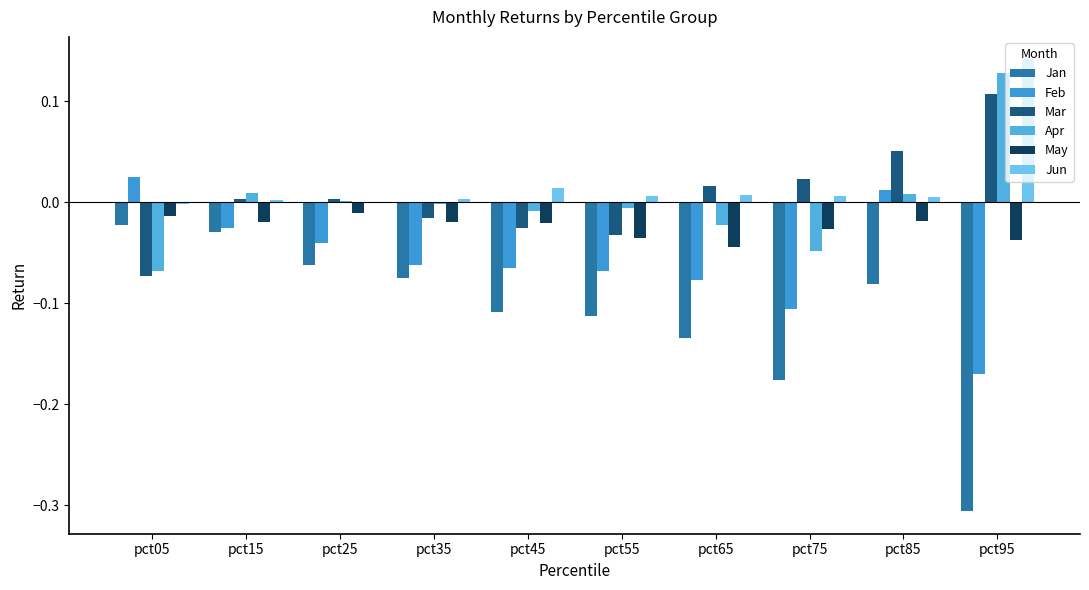

How many categories are shown in the chart?

10